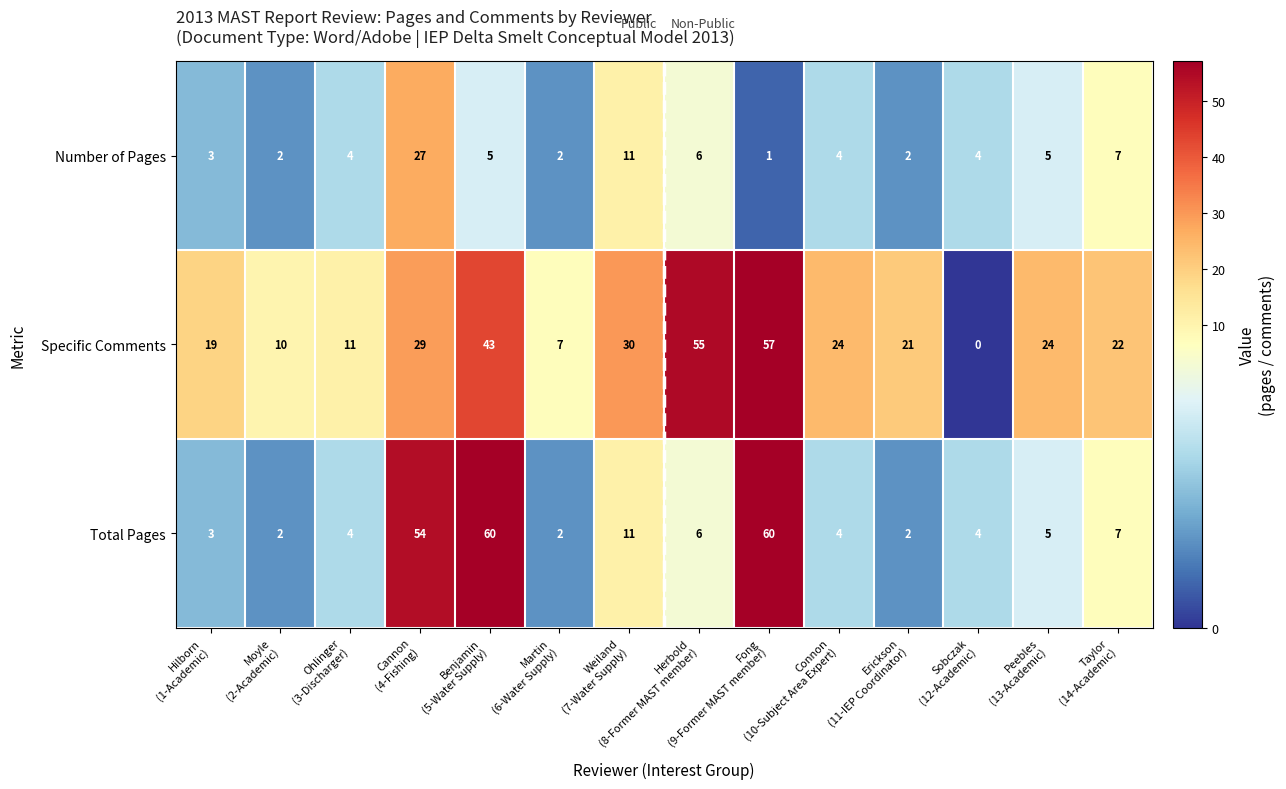

What is the highest value of the Specific Comments series?

57